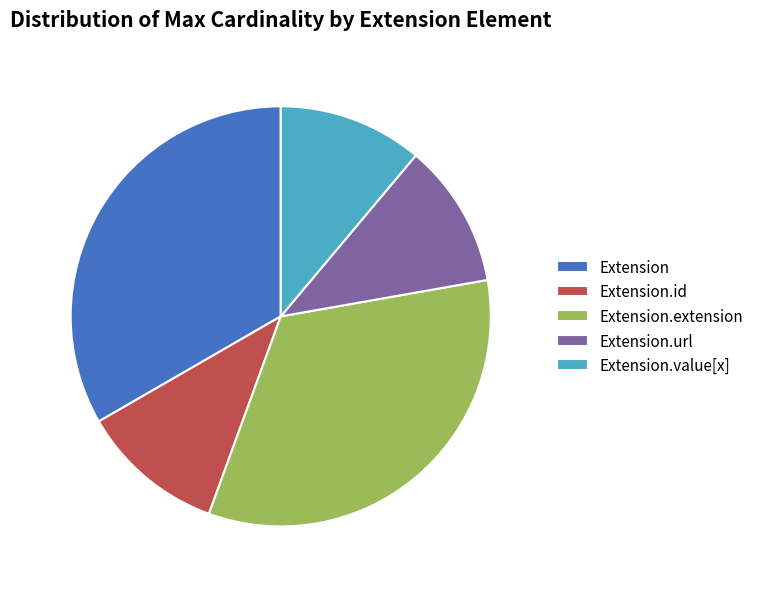

Does any single category account for the majority?

No